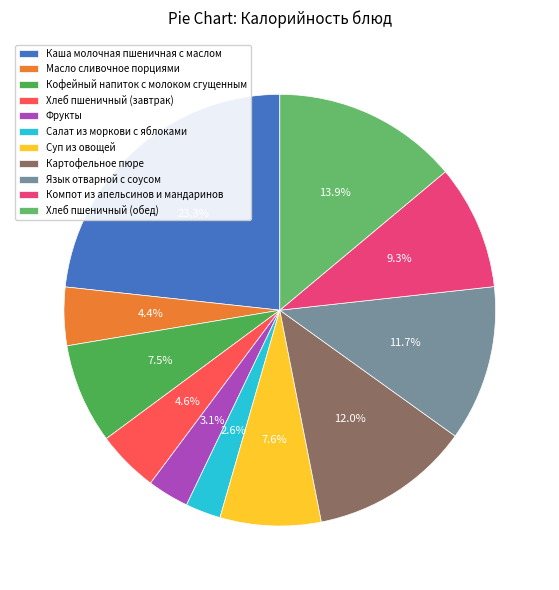

Is there any slice that represents more than half of the pie?

No